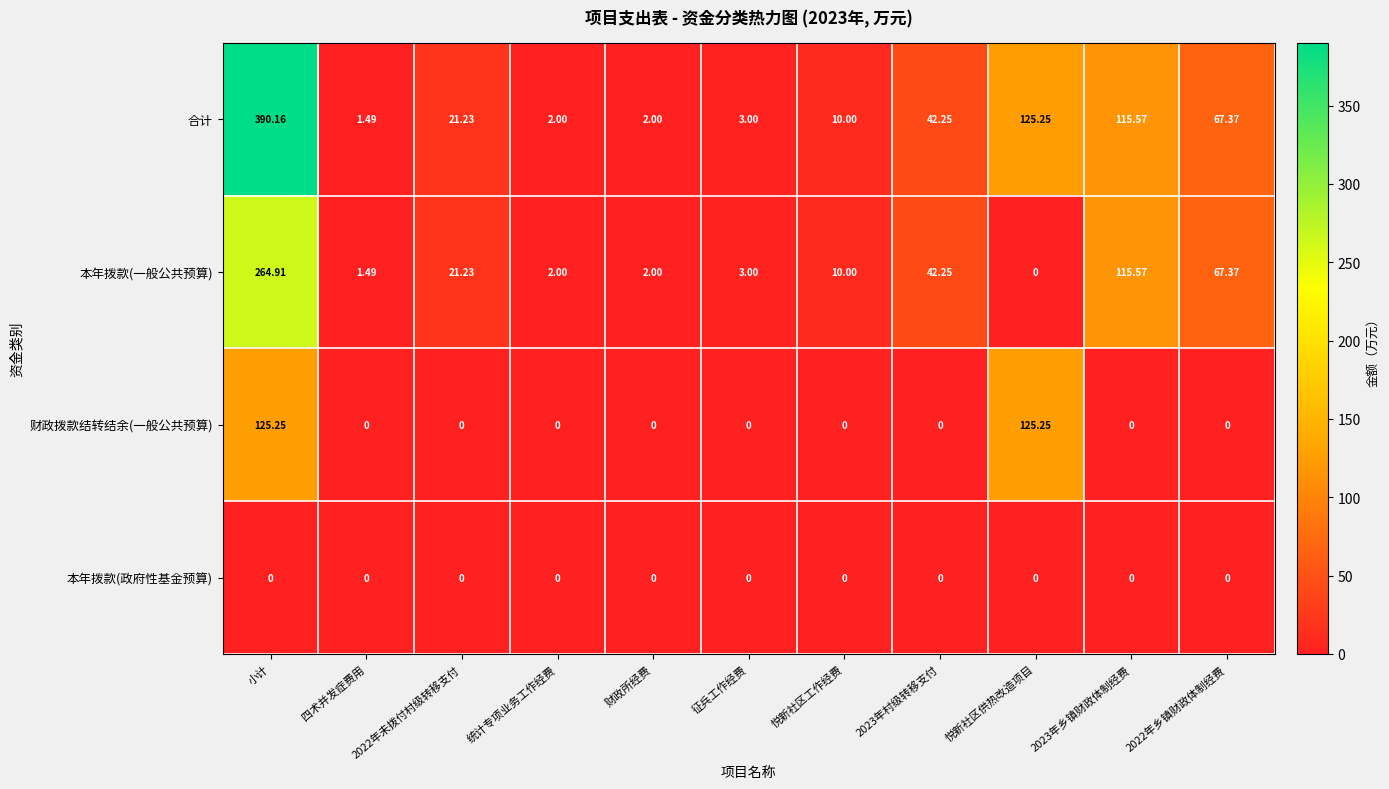

What is the greatest value displayed?

390.2